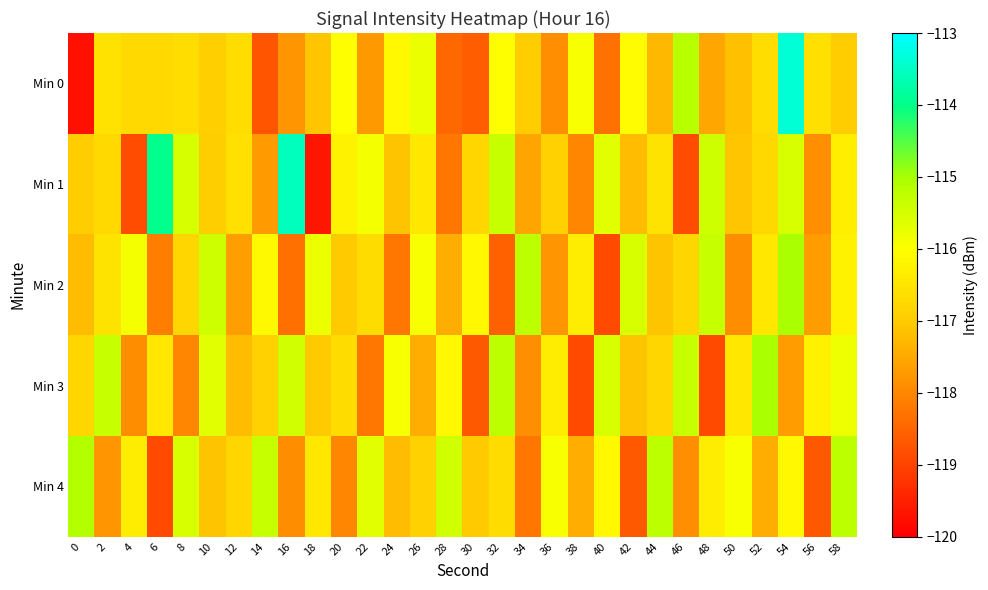

Which series has the largest total across all categories?

Min 1